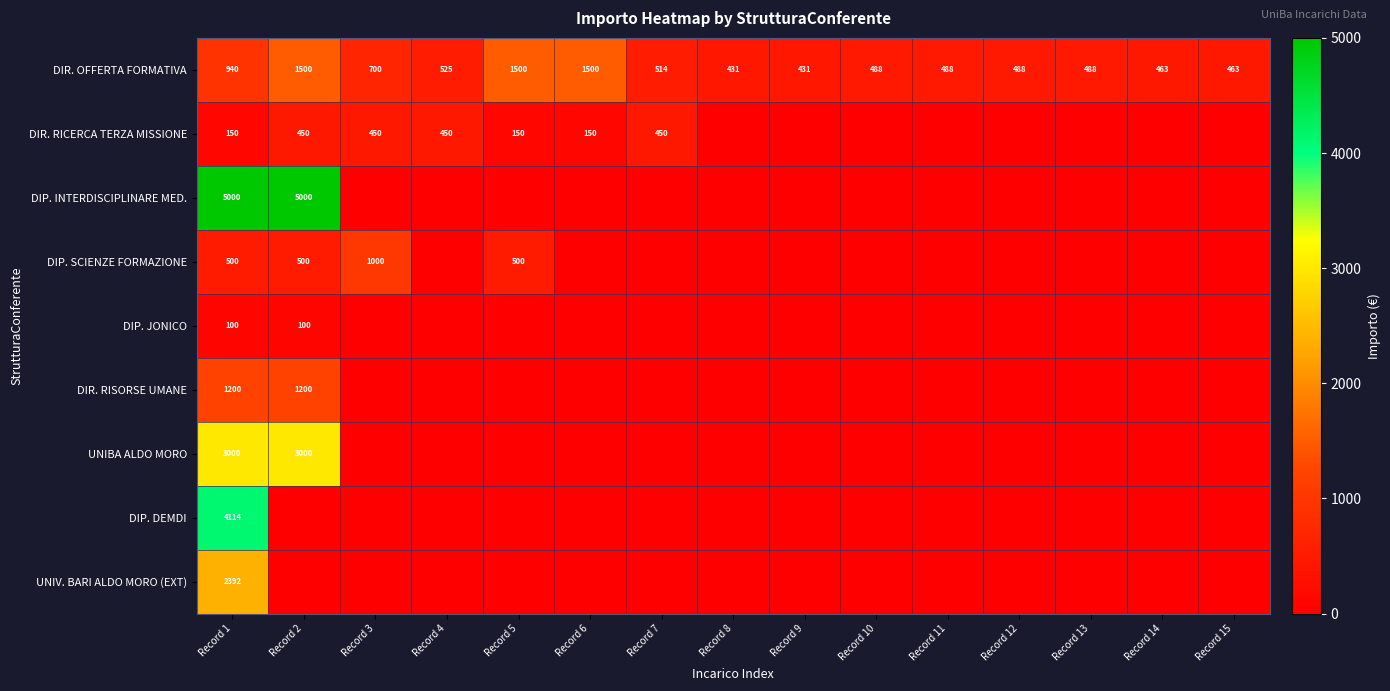

What is the highest value of the DIR. OFFERTA FORMATIVA series?

1500